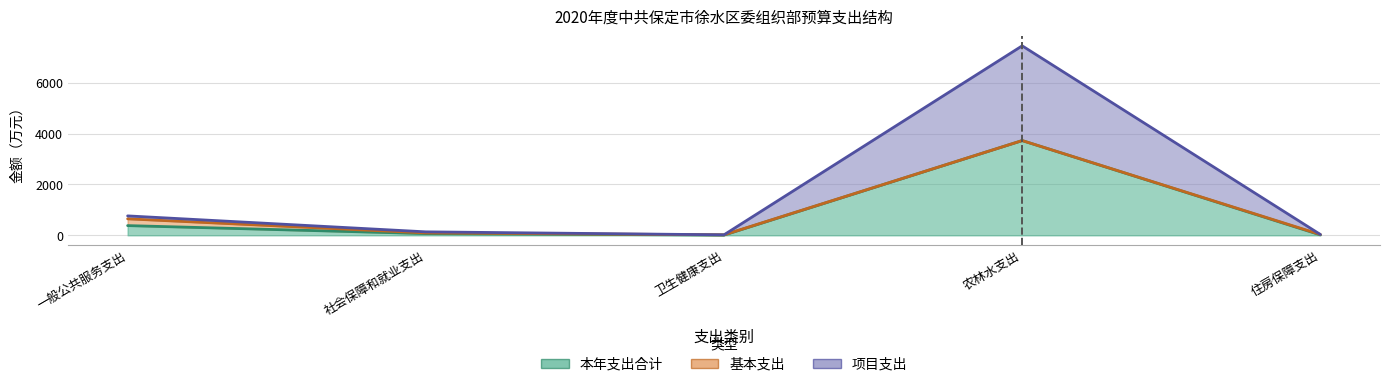

The 项目支出 series shows 194.9 at 一般公共服务支出. True or false?

False